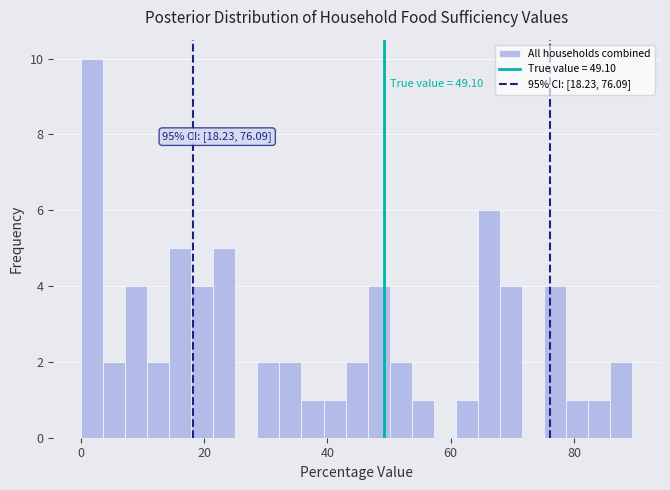

Read against the x-axis, roughly where is the centre of the tallest bar?

2